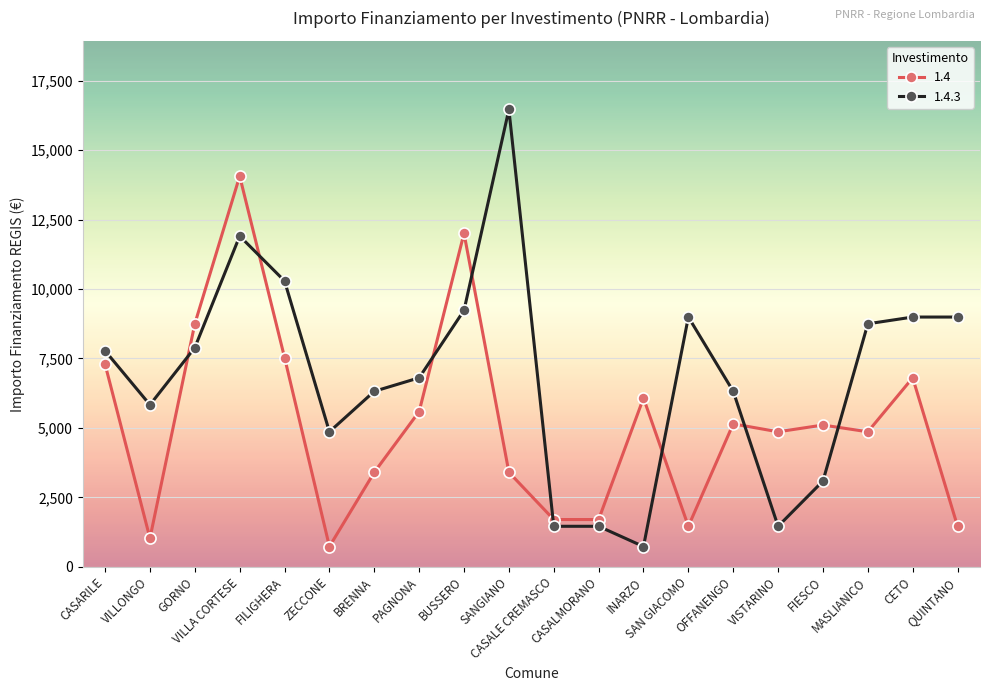

Where is the first local maximum for 1.4?

VILLA CORTESE